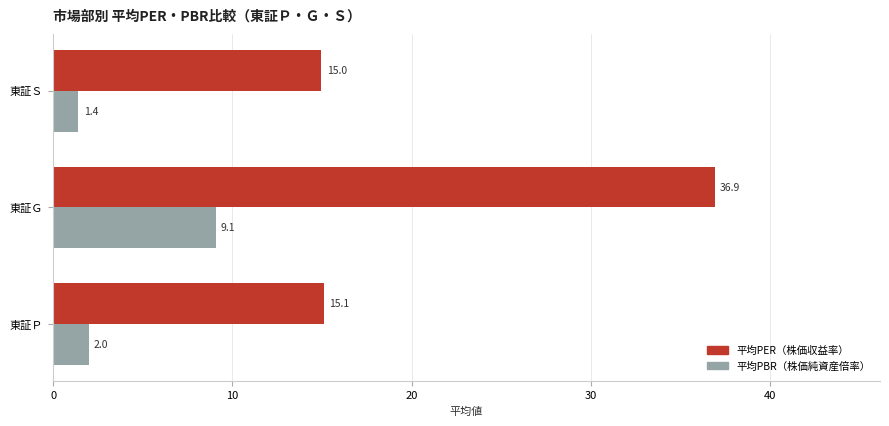

What is the difference between the maximum and second lowest values in the 平均PBR（株価純資産倍率） series?

7.1